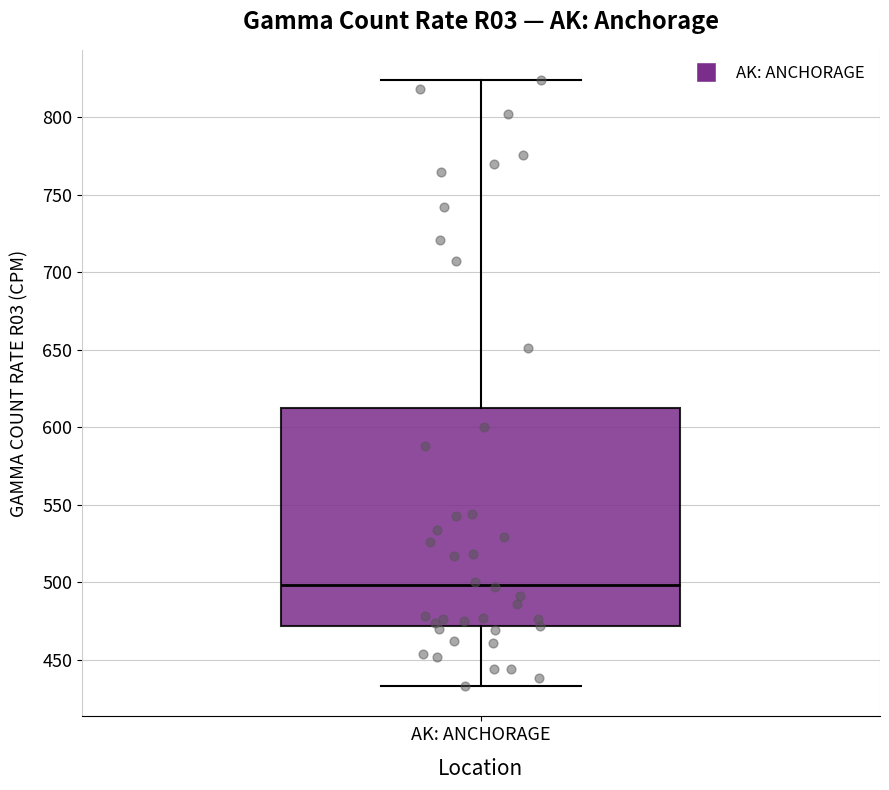

Read this box plot against the y-axis: the position of the median line, the range covered by the box, and the ends of both whiskers. The values are not printed on the chart, so give them approximately, as read against the axis.

median 500, box 470 to 615, whiskers 435 to 825